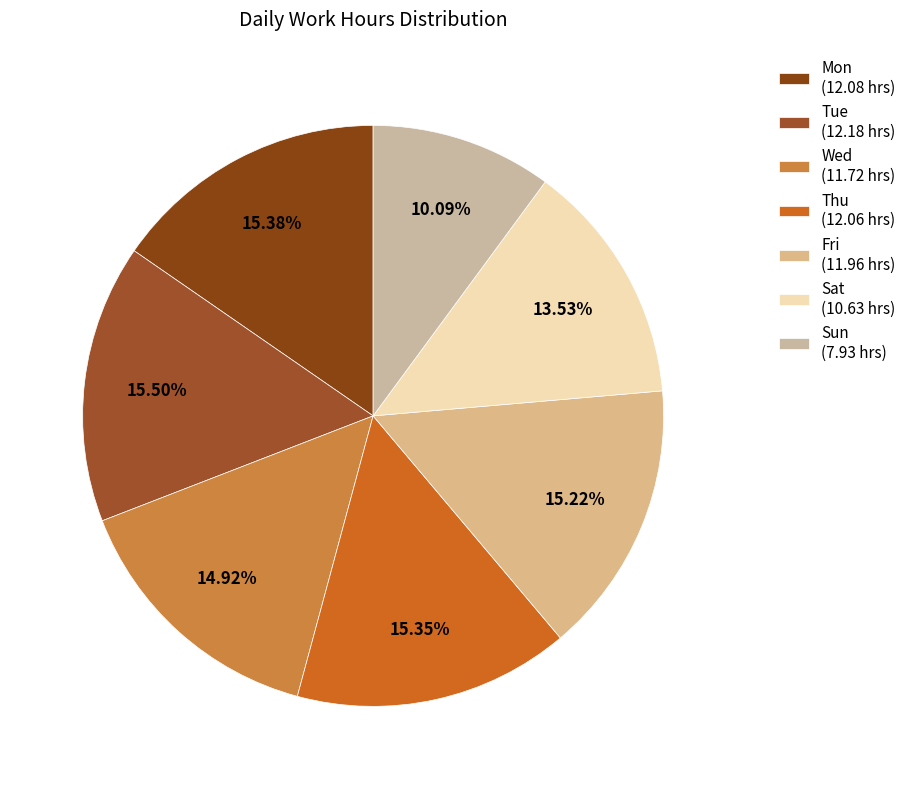

To the nearest percent, what percentage of the pie is Wed?

15%